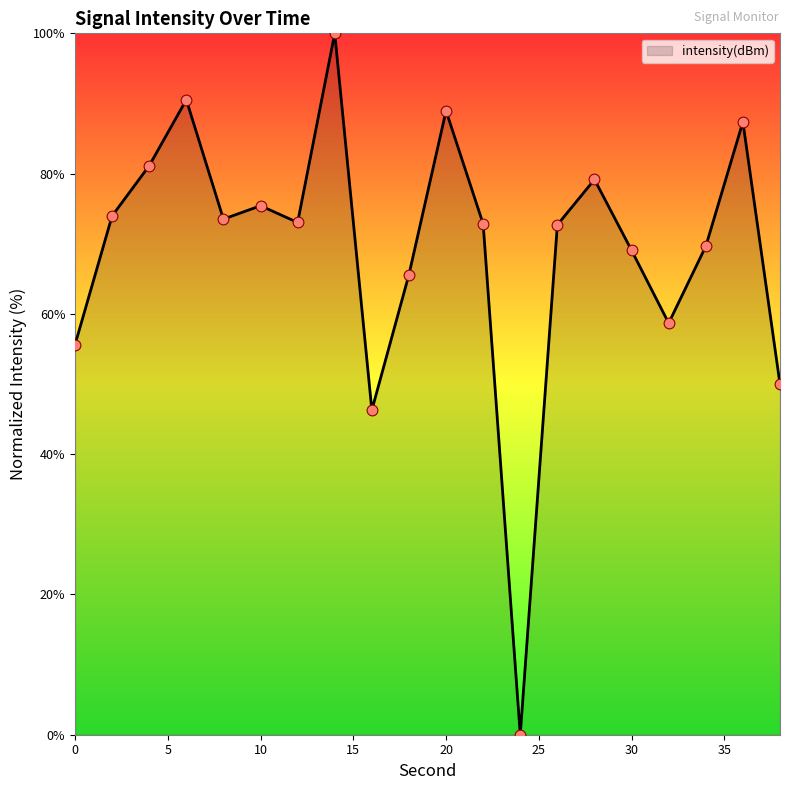

What is the difference between the maximum and minimum values?

100.0